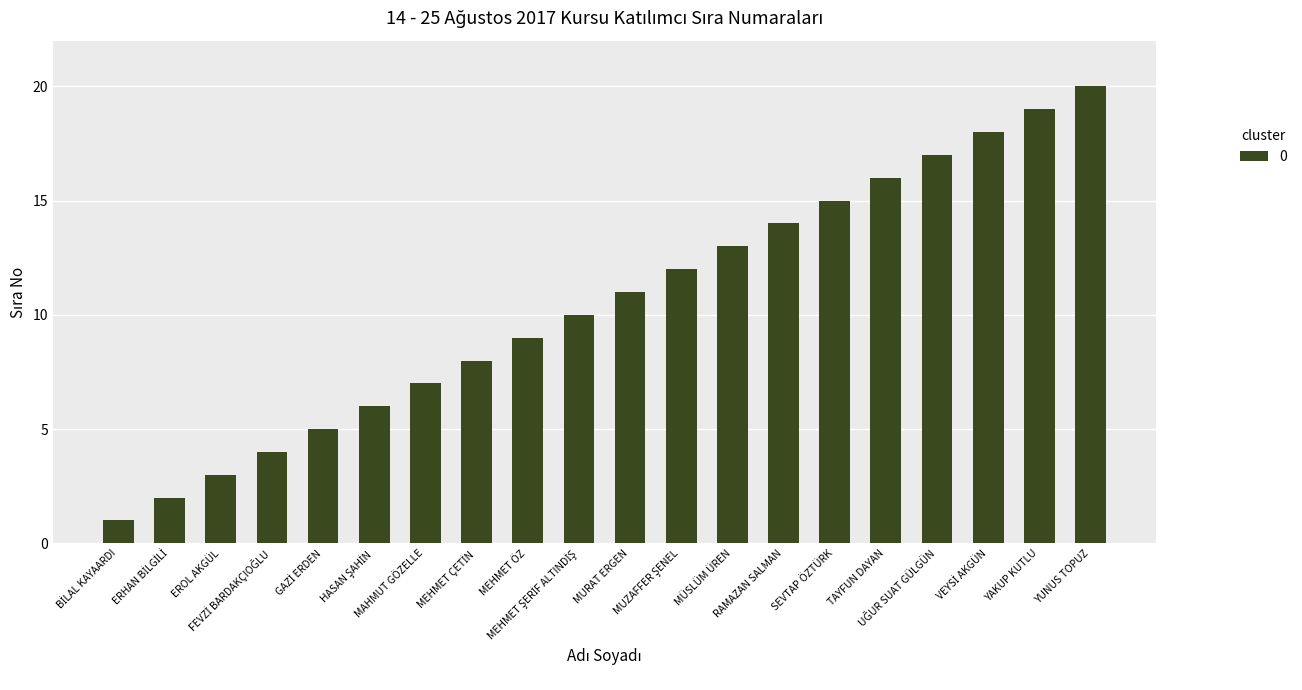

What is the maximum value shown in the chart?

20